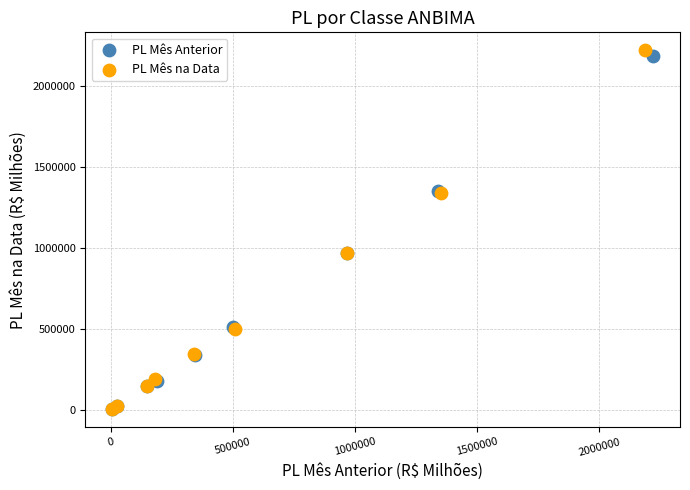

Which series has the widest spread of Y values?

PL Mês na Data